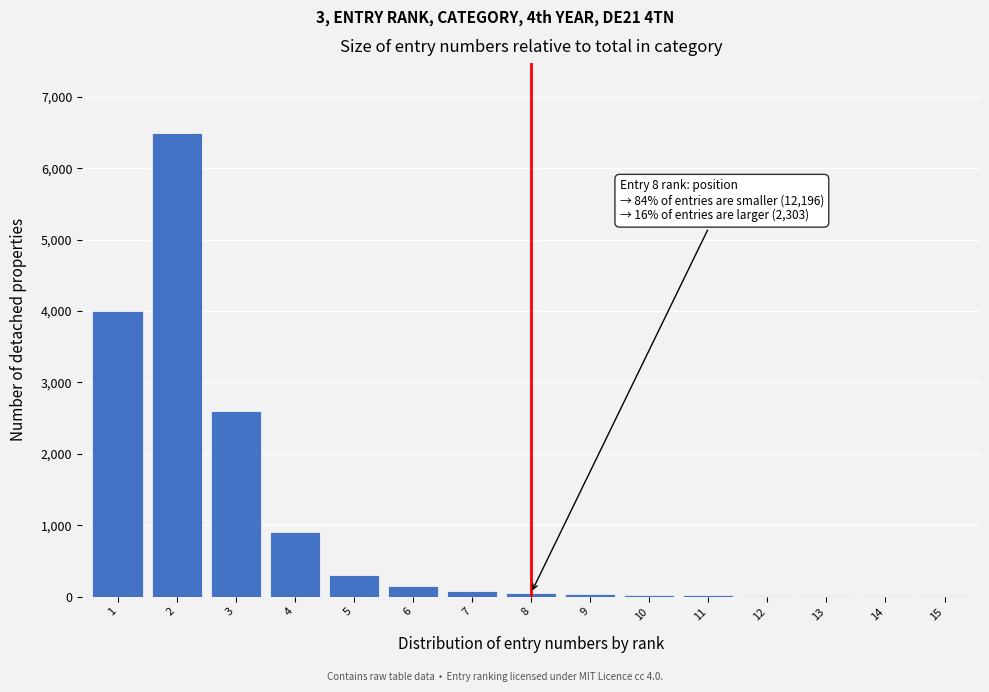

What is the sum of all values?

14671